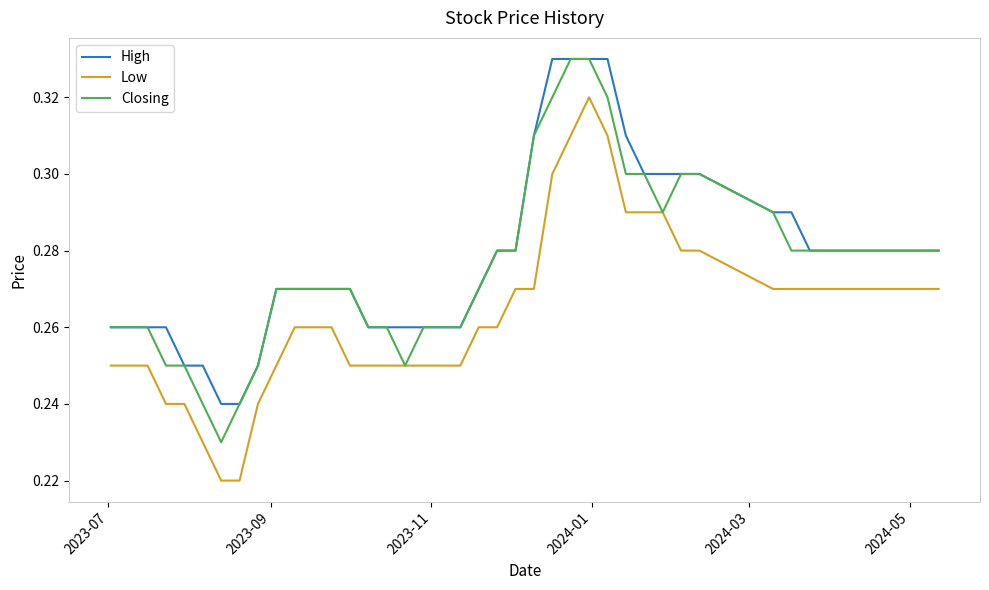

List the series in order of their overall mean, highest first.

High, Closing, Low